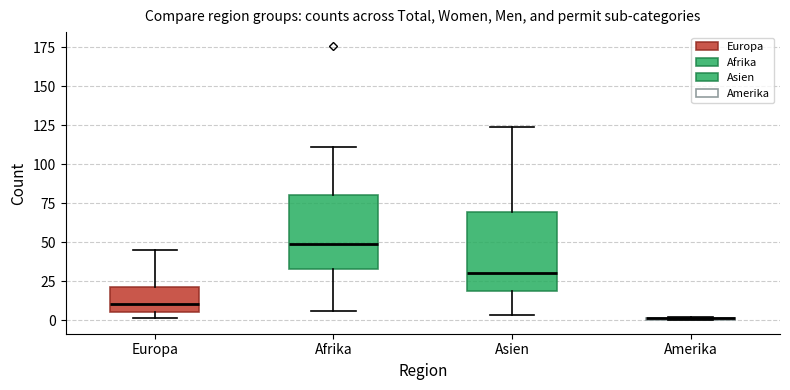

Reading left to right, read every box against the y-axis: the position of its median line, the range the box covers, and the ends of its whiskers. The values are not printed on the chart, so give them approximately, as read against the axis.

Europa: median 10, box 5 to 20, whiskers 0 to 45
Afrika: median 50, box 35 to 80, whiskers 5 to 110
Asien: median 30, box 20 to 70, whiskers 5 to 125
Amerika: box collapsed to a line at 0, whiskers 0 to 0